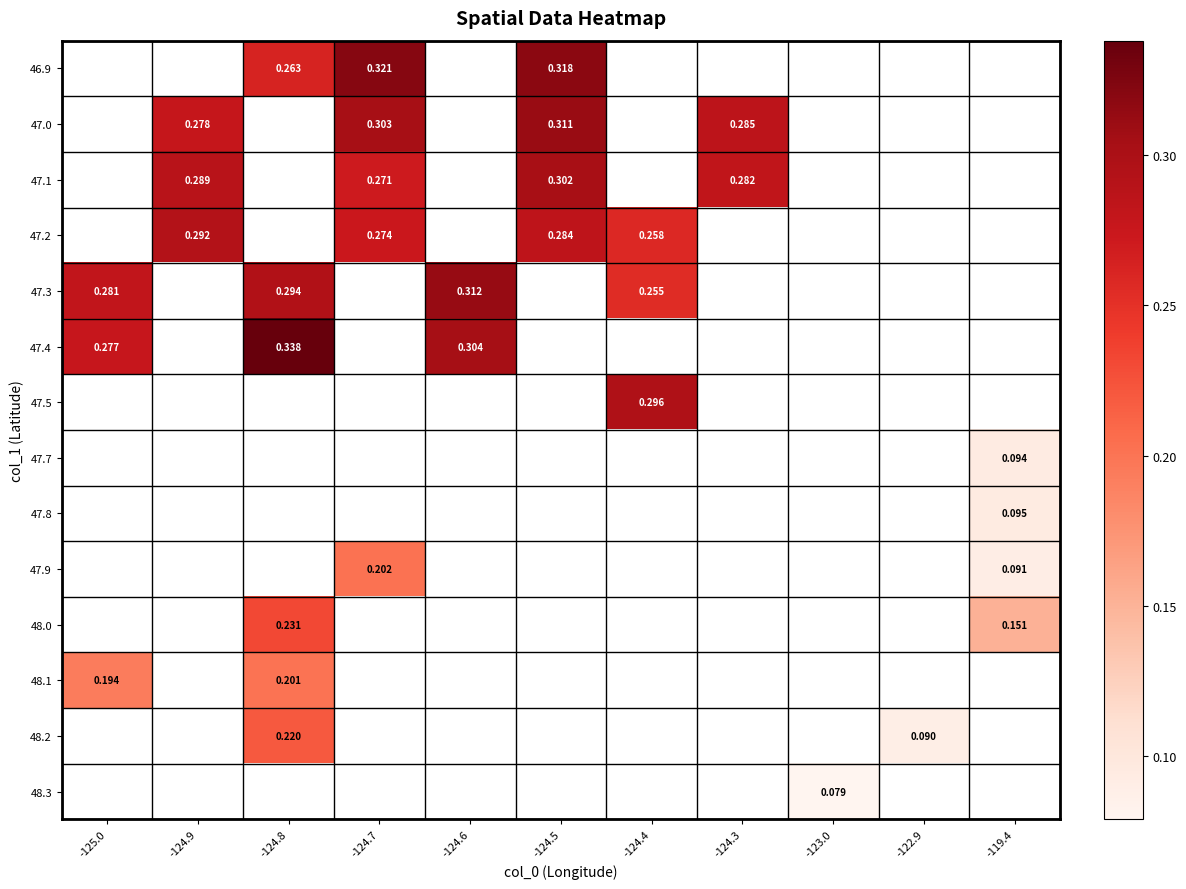

Which category has the highest value across all series?

-124.8